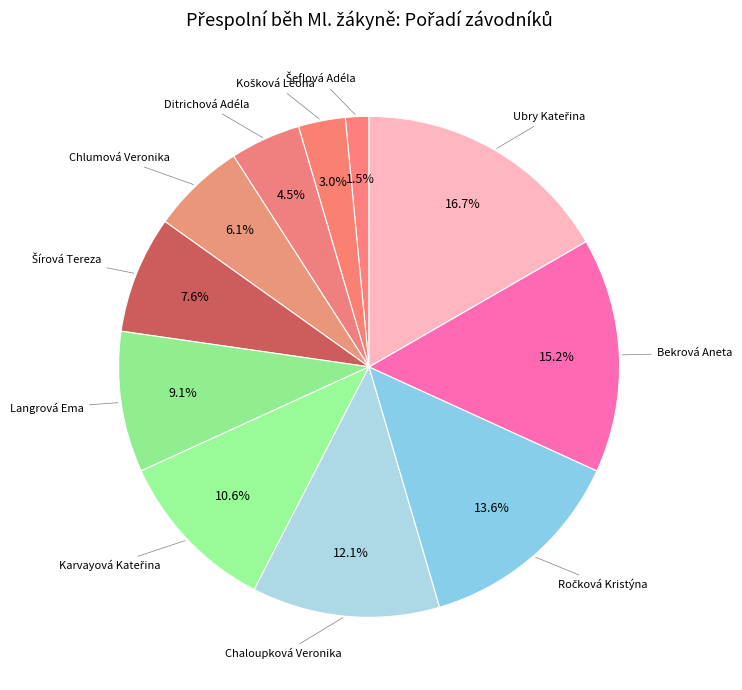

Rank the categories by value from lowest to highest.

Šeflová Adéla, Košková Leona, Ditrichová Adéla, Chlumová Veronika, Šírová Tereza, Langrová Ema, Karvayová Kateřina, Chaloupková Veronika, Ročková Kristýna, Bekrová Aneta, Ubry Kateřina